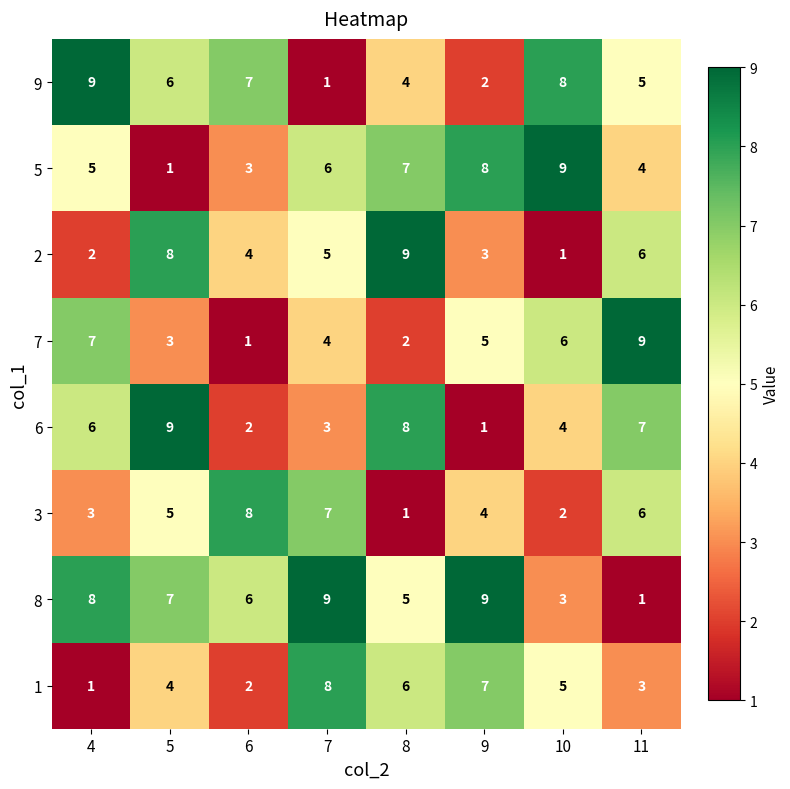

How many data points does each series have?

8